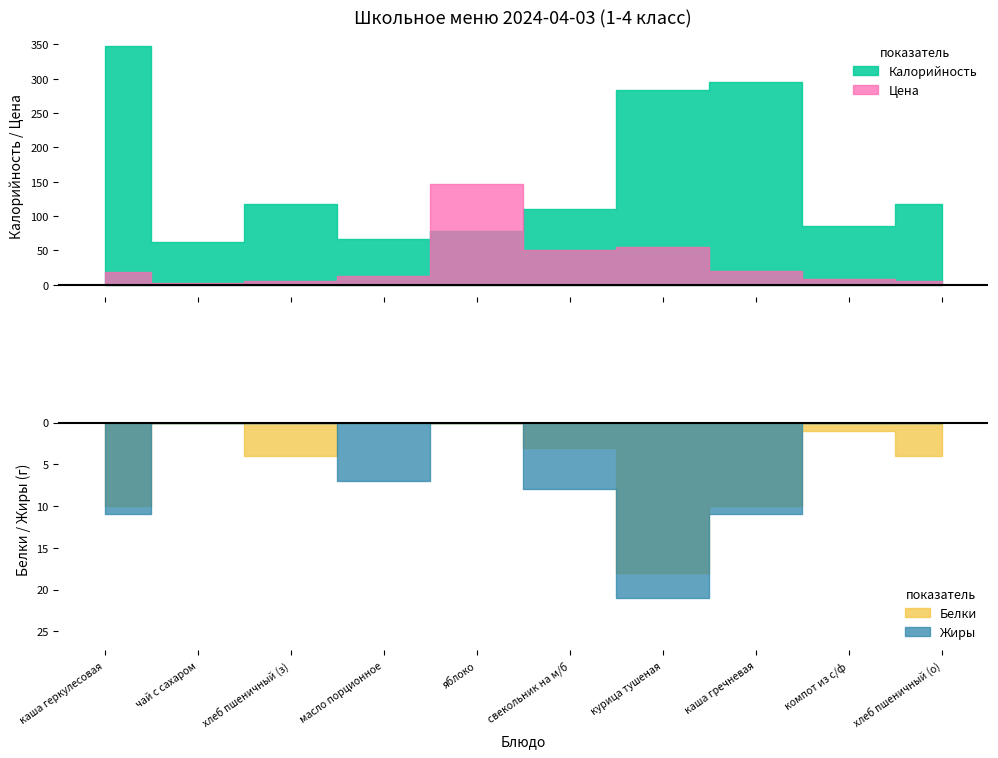

What is the greatest value displayed?

347.0